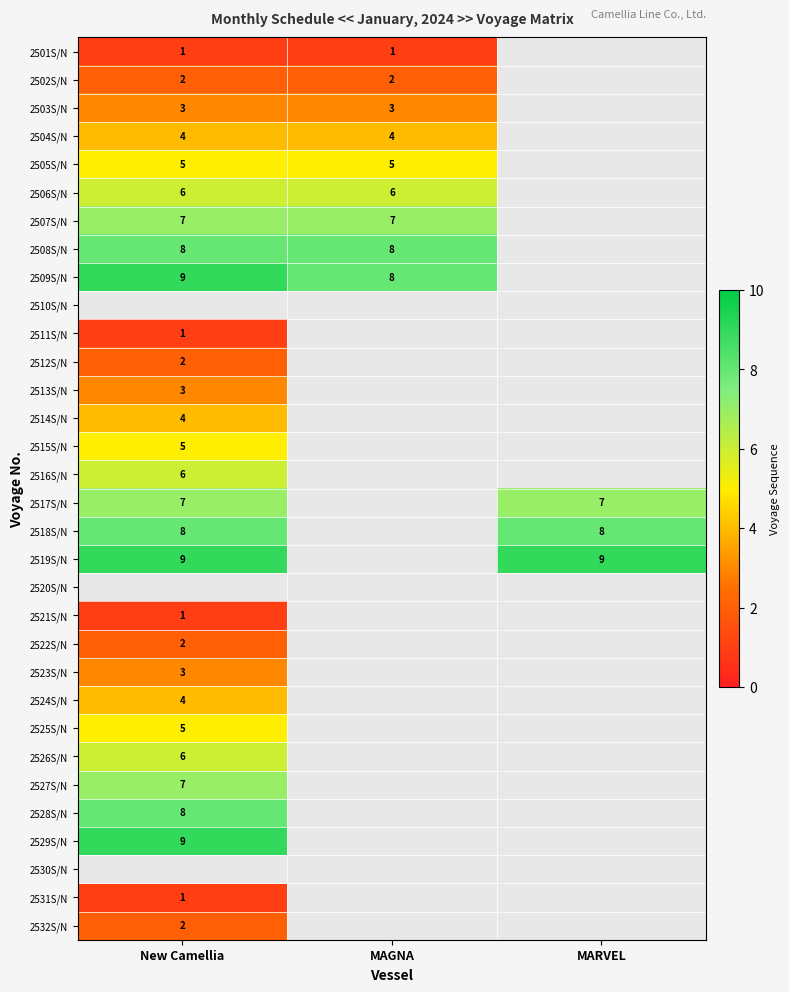

True or false: 2507S/N has a value of 3 at New Camellia.

False